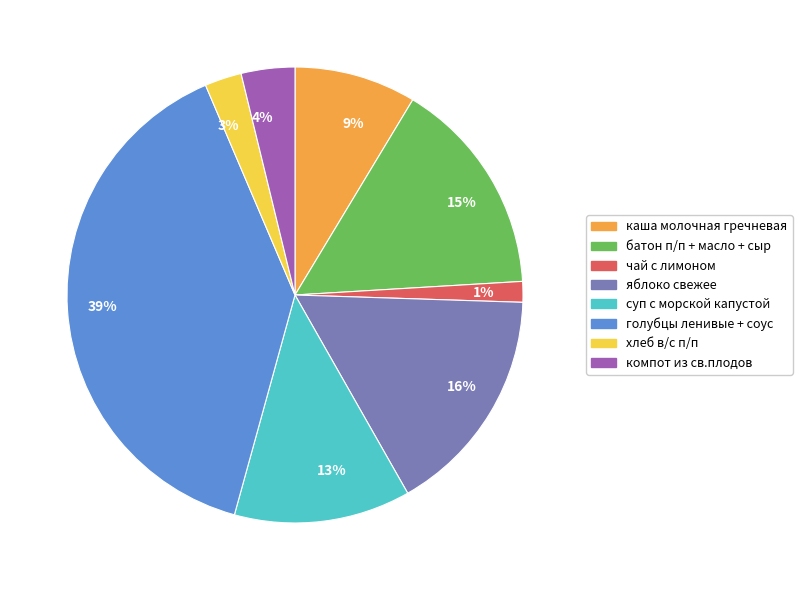

Which slice is the smallest?

1%